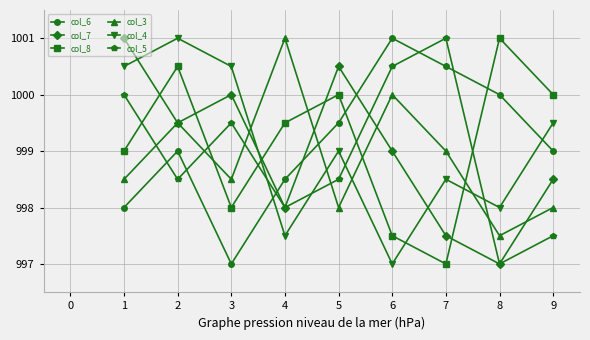

True or false: col_4 and col_8 intersect in this chart.

True